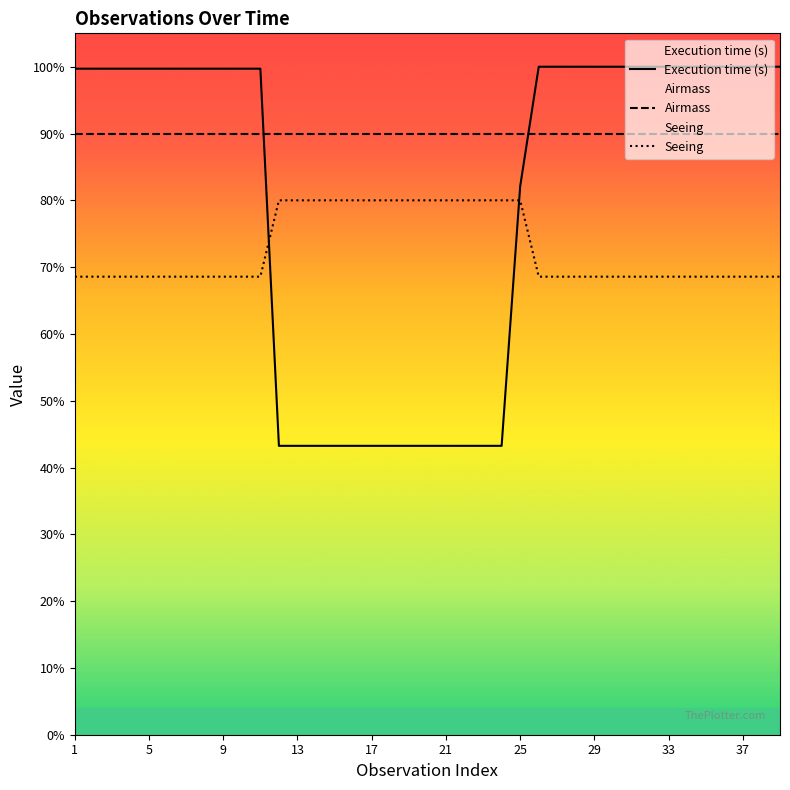

The value of Seeing at 25 is 126.3. True or false?

False